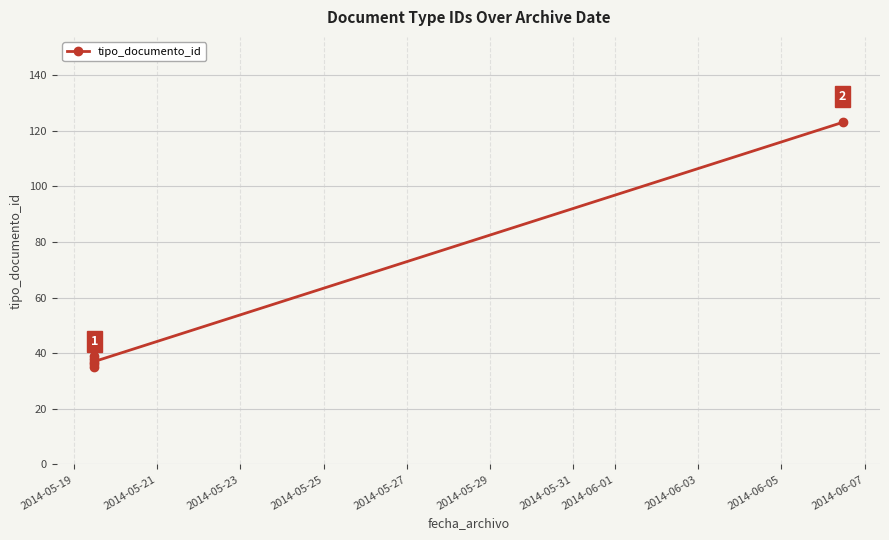

How many categories are shown in the chart?

6